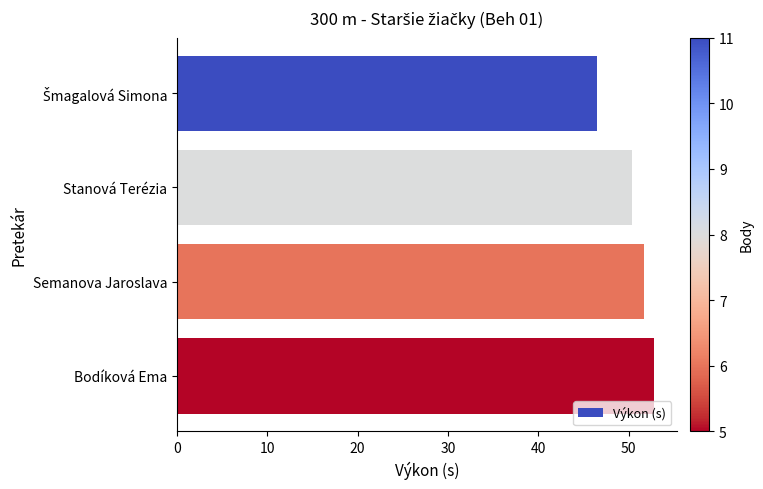

What is the ratio of the value at Semanova Jaroslava to the value at Stanová Terézia?

1.0